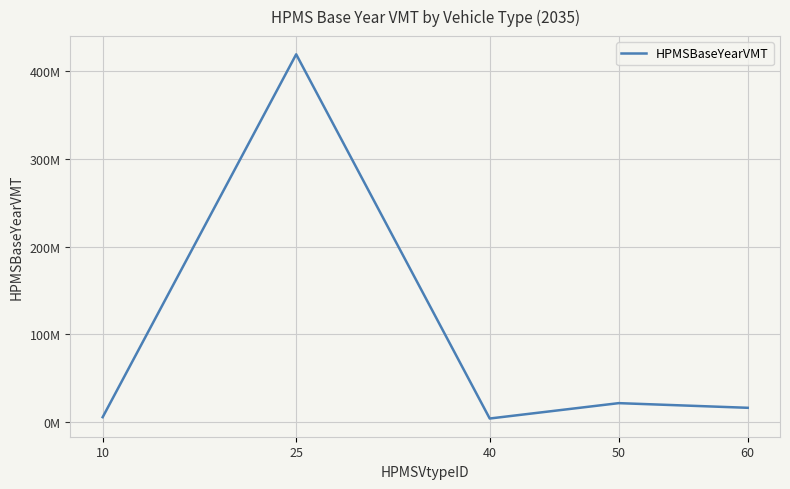

Is this an area chart (filled region under the line)?

No